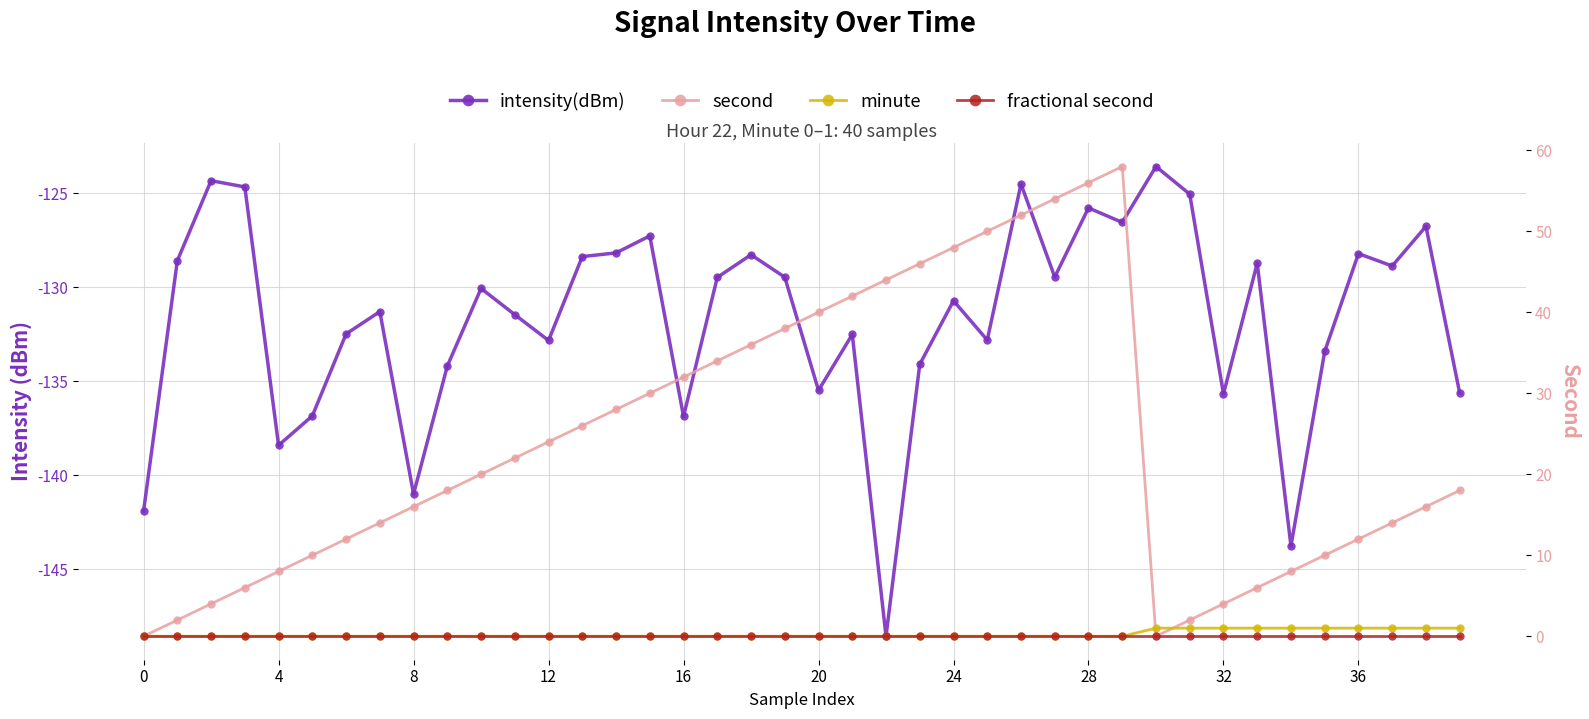

True or false: minute and intensity(dBm) intersect in this chart.

False